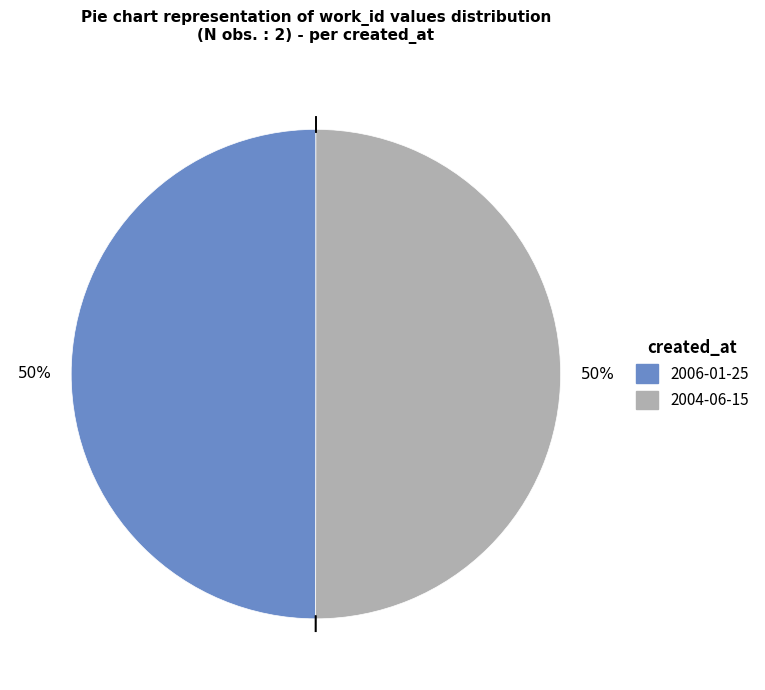

Is the sum of 2006-01-25 and 2004-06-15 greater than half?

Yes